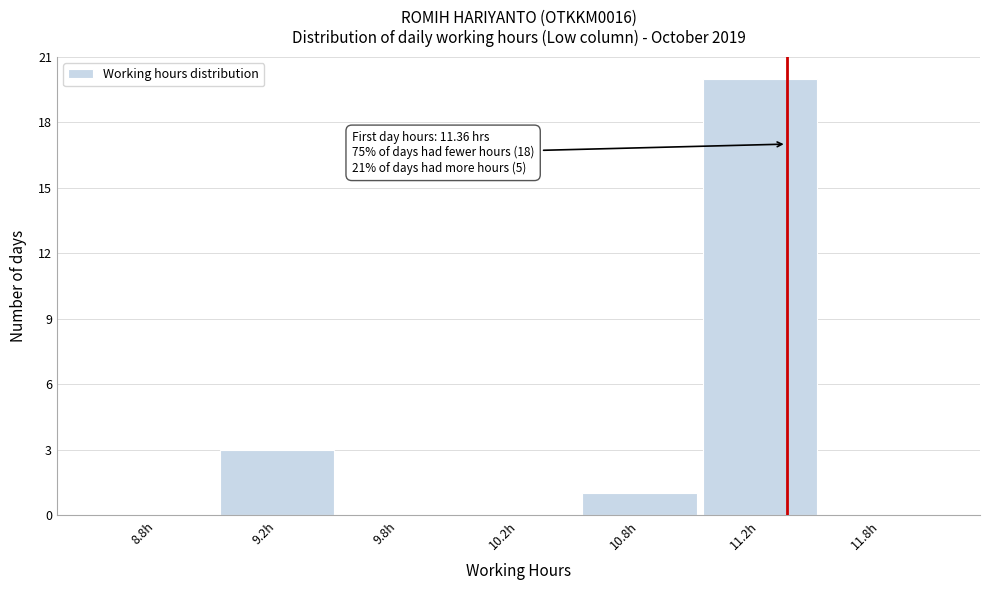

Reading left to right, what are all the values shown in this chart?

8.8h=0	9.2h=3	9.8h=0	10.2h=0	10.8h=1	11.2h=20	11.8h=0